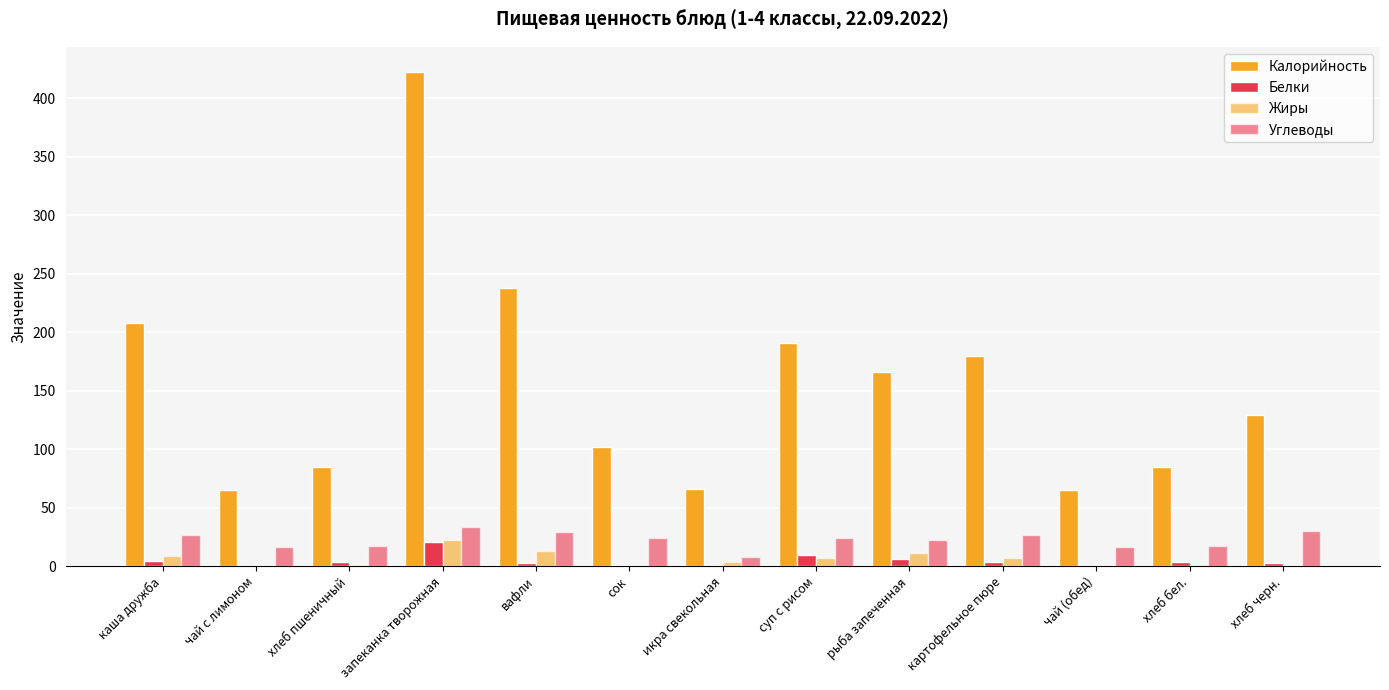

Reading left to right, what are all the values shown in this chart?

Калорийность: каша дружба=208.0	чай с лимоном=65.0	хлеб пшеничный=84.8	запеканка творожная=423.0	вафли=238.0	сок=102.0	икра свекольная=66.0	суп с рисом=191.0	рыба запеченная=166.0	картофельное пюре=180.0	чай (обед)=65.0	хлеб бел.=84.8	хлеб черн.=129.0
Белки: каша дружба=4.3	чай с лимоном=0.2	хлеб пшеничный=3.2	запеканка творожная=21.0	вафли=3.0	сок=1.0	икра свекольная=1.2	суп с рисом=9.5	рыба запеченная=6.3	картофельное пюре=3.2	чай (обед)=0.2	хлеб бел.=3.2	хлеб черн.=3.0
Жиры: каша дружба=9.0	чай с лимоном=0.0	хлеб пшеничный=0.5	запеканка творожная=22.3	вафли=13.0	сок=0.0	икра свекольная=3.4	суп с рисом=6.6	рыба запеченная=10.8	картофельное пюре=6.9	чай (обед)=0.0	хлеб бел.=0.5	хлеб черн.=0.0
Углеводы: каша дружба=27.0	чай с лимоном=16.0	хлеб пшеничный=16.8	запеканка творожная=33.0	вафли=29.0	сок=24.4	икра свекольная=7.7	суп с рисом=23.9	рыба запеченная=22.5	картофельное пюре=26.3	чай (обед)=16.0	хлеб бел.=16.8	хлеб черн.=30.0